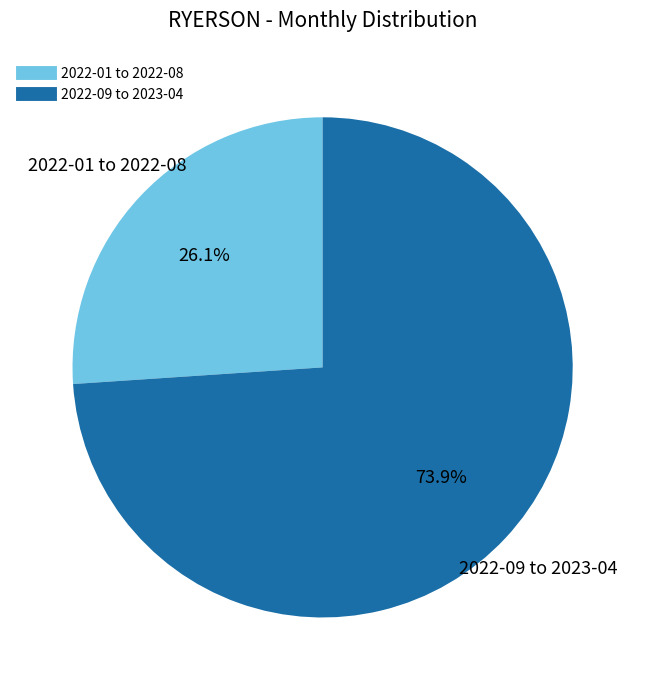

Does any single category account for the majority?

Yes